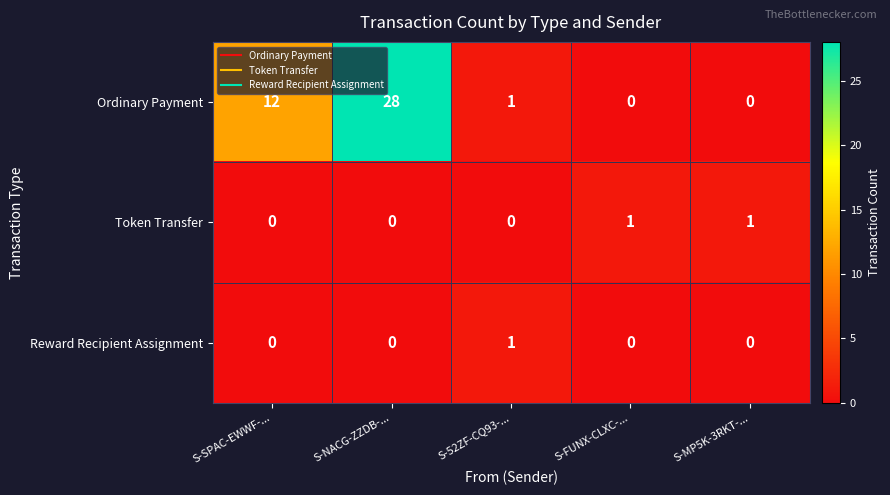

What is the greatest value displayed?

28